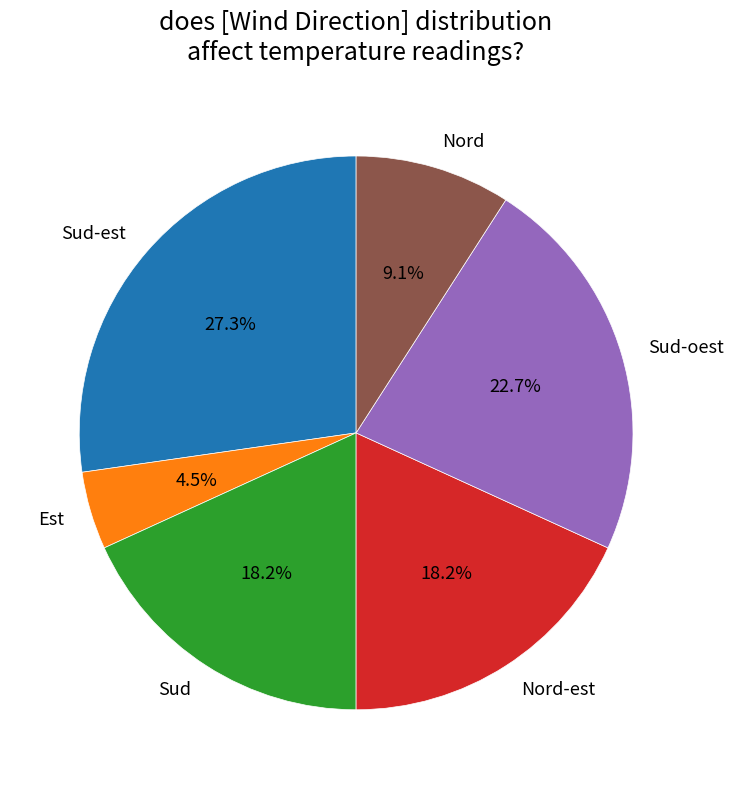

Which has a higher value, Nord or Nord-est?

Nord-est